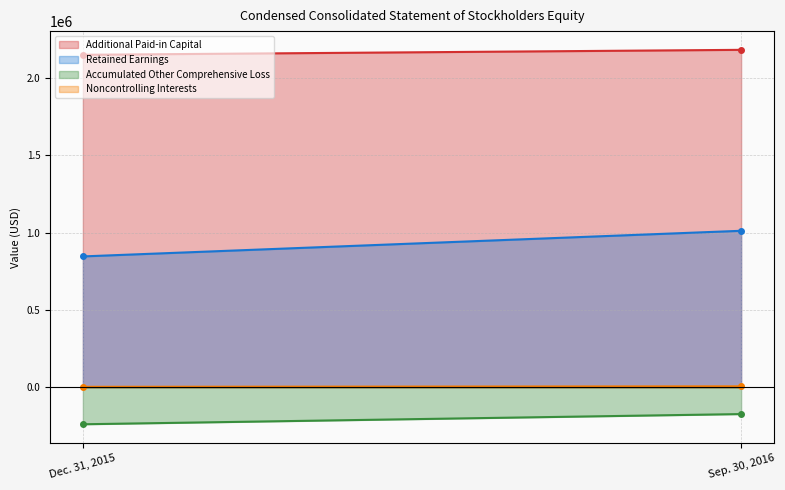

Which category has the lowest value in the Retained Earnings series?

Dec. 31, 2015